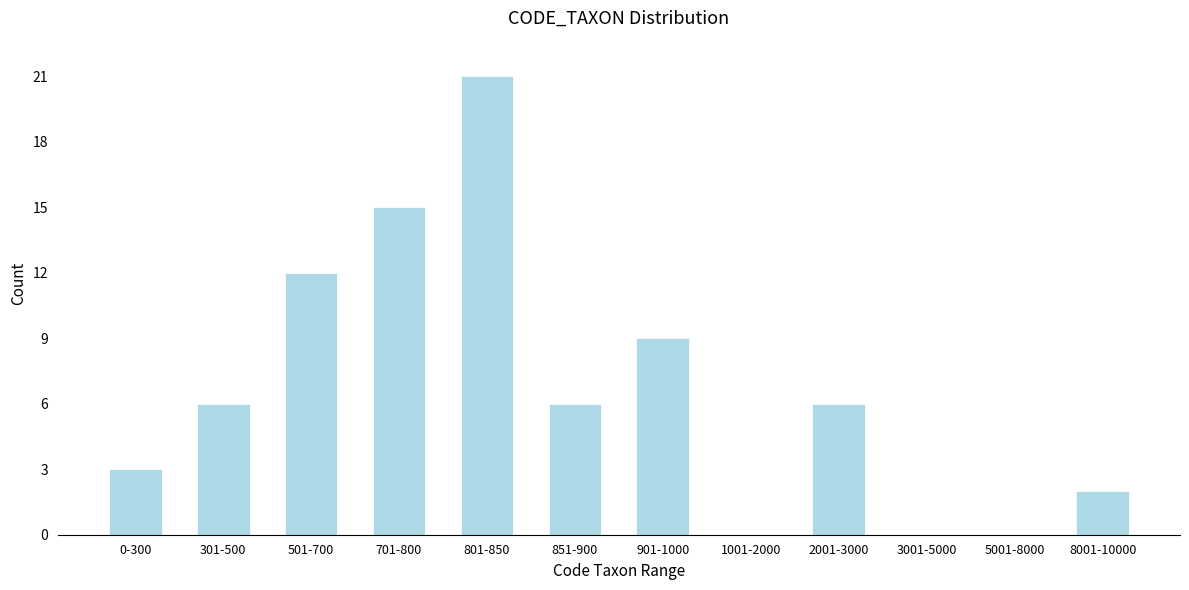

Reading left to right, extract all data points from this chart.

0-300=3	301-500=6	501-700=12	701-800=15	801-850=21	851-900=6	901-1000=9	1001-2000=0	2001-3000=6	3001-5000=0	5001-8000=0	8001-10000=2